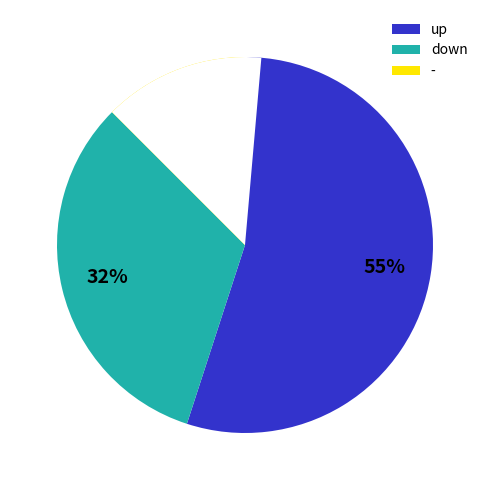

Does up account for over 50% of the chart?

Yes